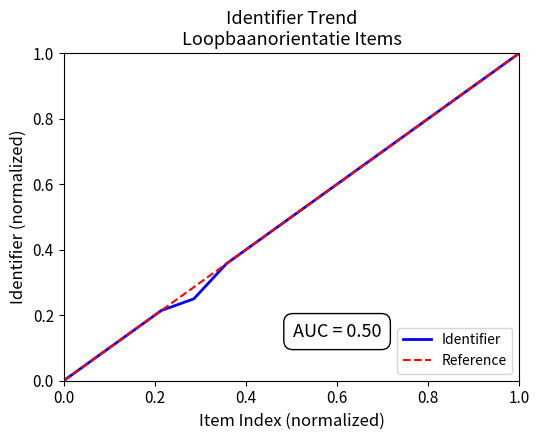

How many data points are above 0?

14